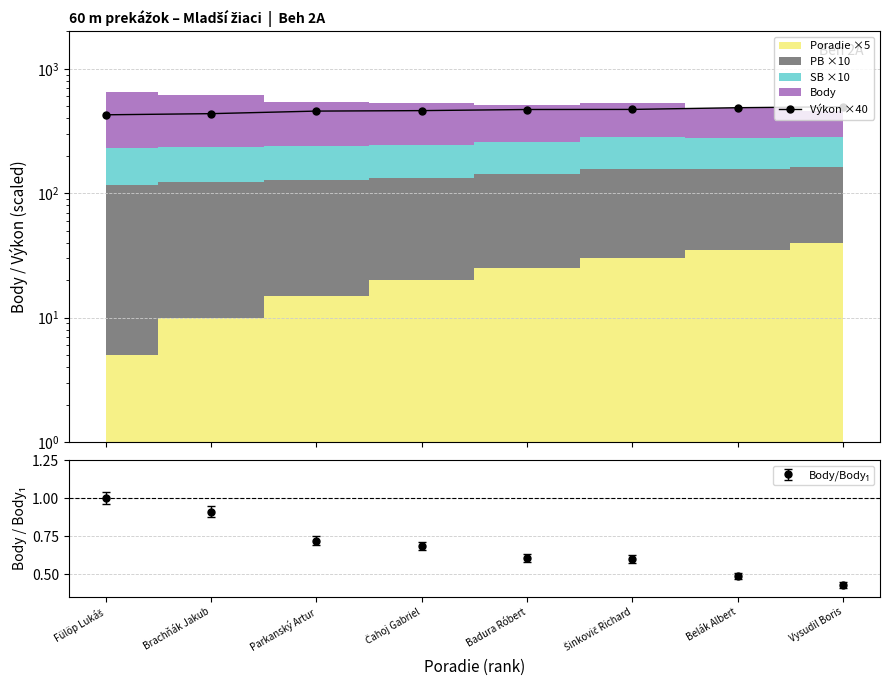

At which category does the chart reach its minimum across all series?

Fülöp Lukáš